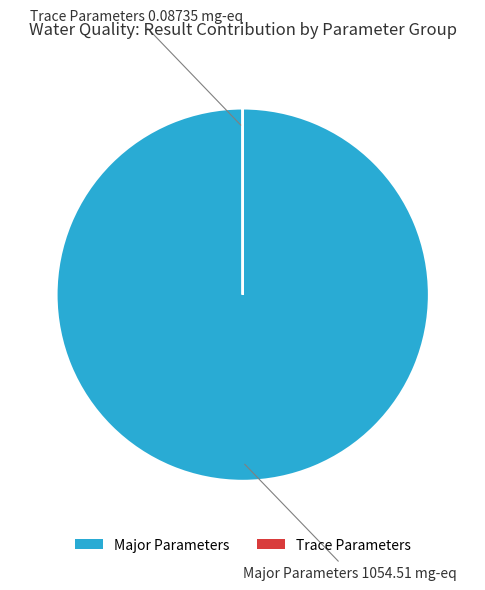

Is it true that Major Parameters is 86% of the pie?

False